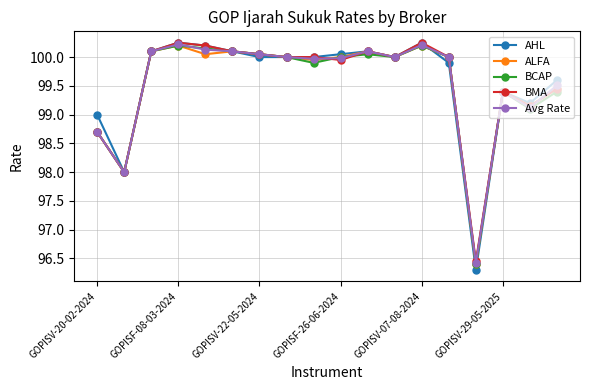

What is the value of the ALFA point at the 11th from the left?

100.1